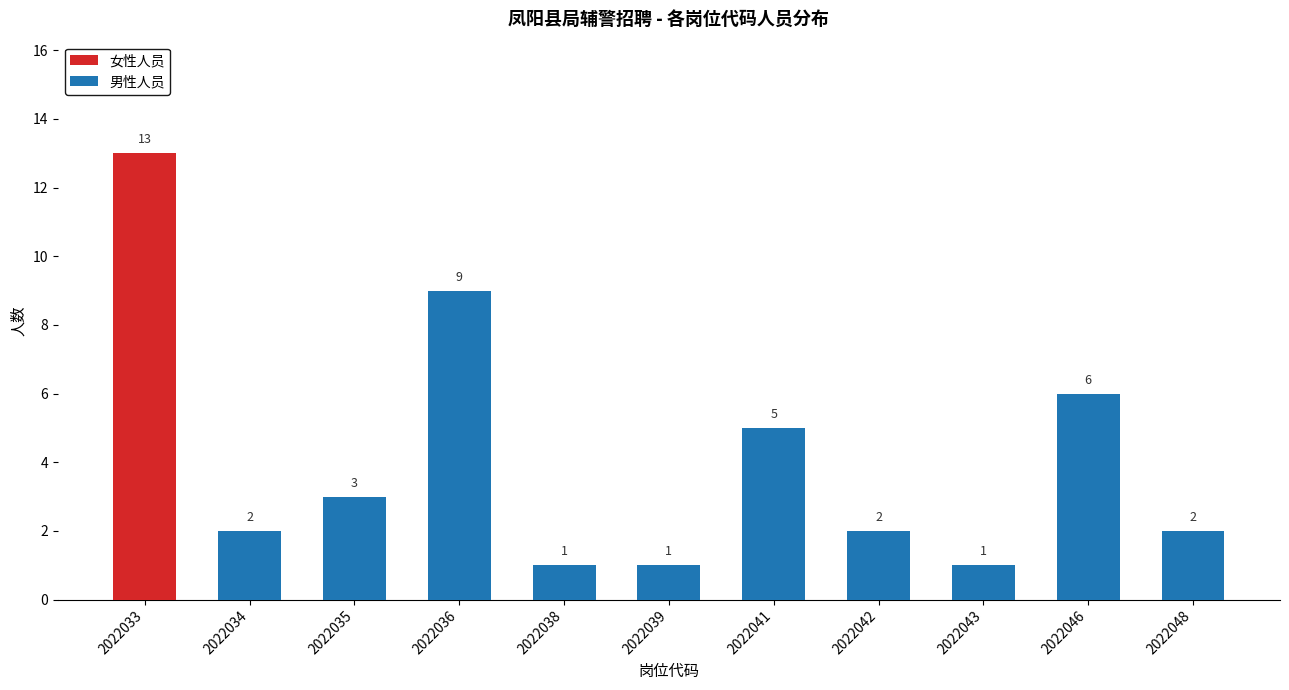

True or false: 女性人员 has a value of 0 at 2022042.

True